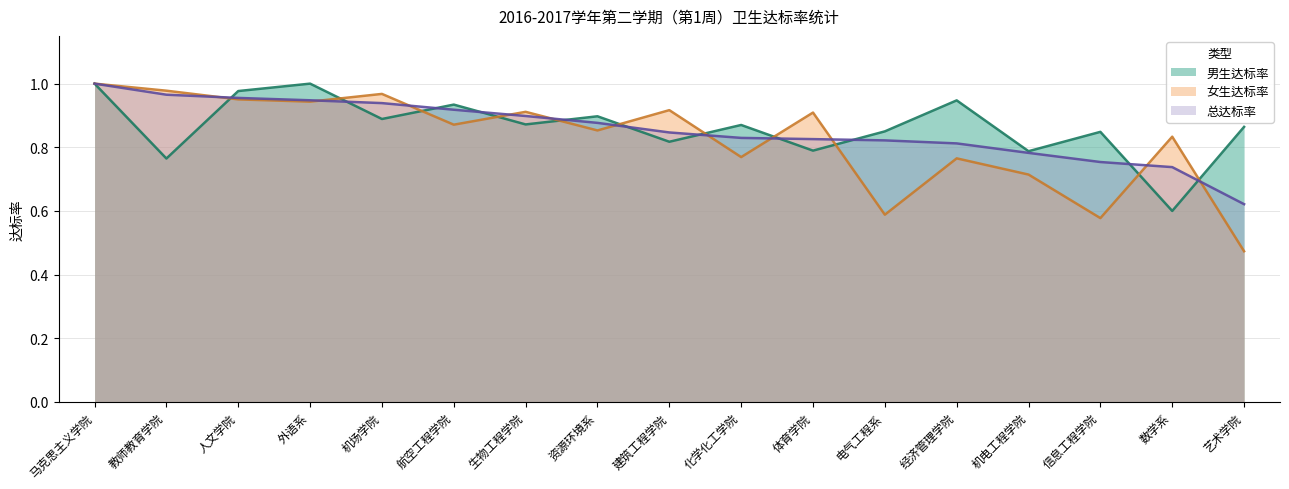

What is the highest value of the 男生达标率 series?

1.0